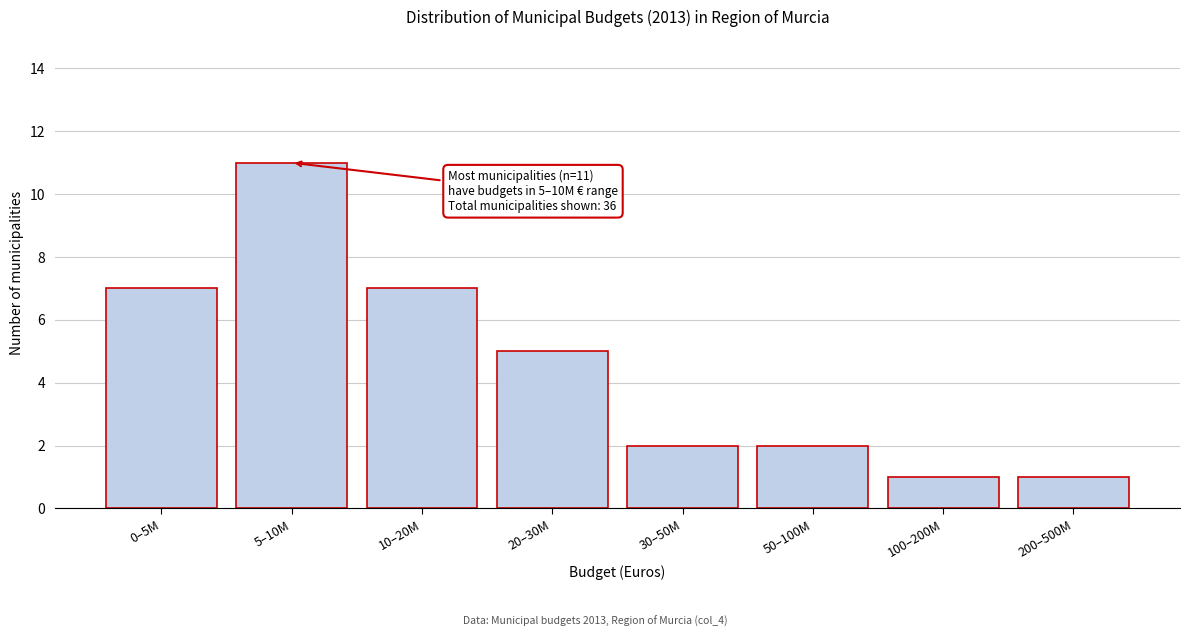

Reading left to right, what are all the values shown in this chart?

0–5M=7	5–10M=11	10–20M=7	20–30M=5	30–50M=2	50–100M=2	100–200M=1	200–500M=1